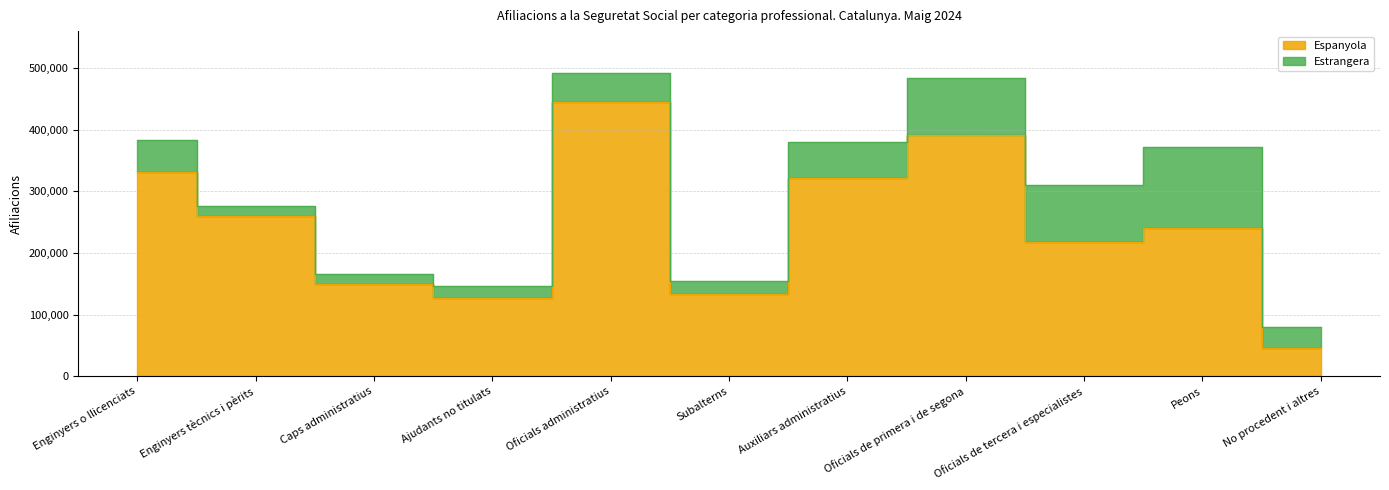

True or false: the data shows 45710 at No procedent i altres.

True